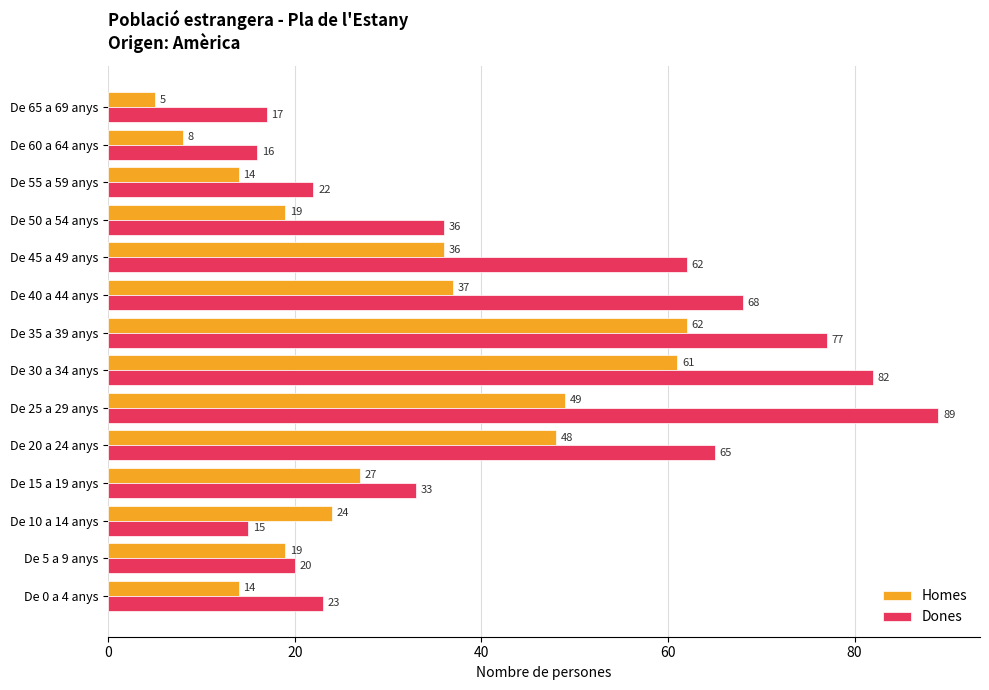

List the series in order of their overall mean, highest first.

Dones, Homes